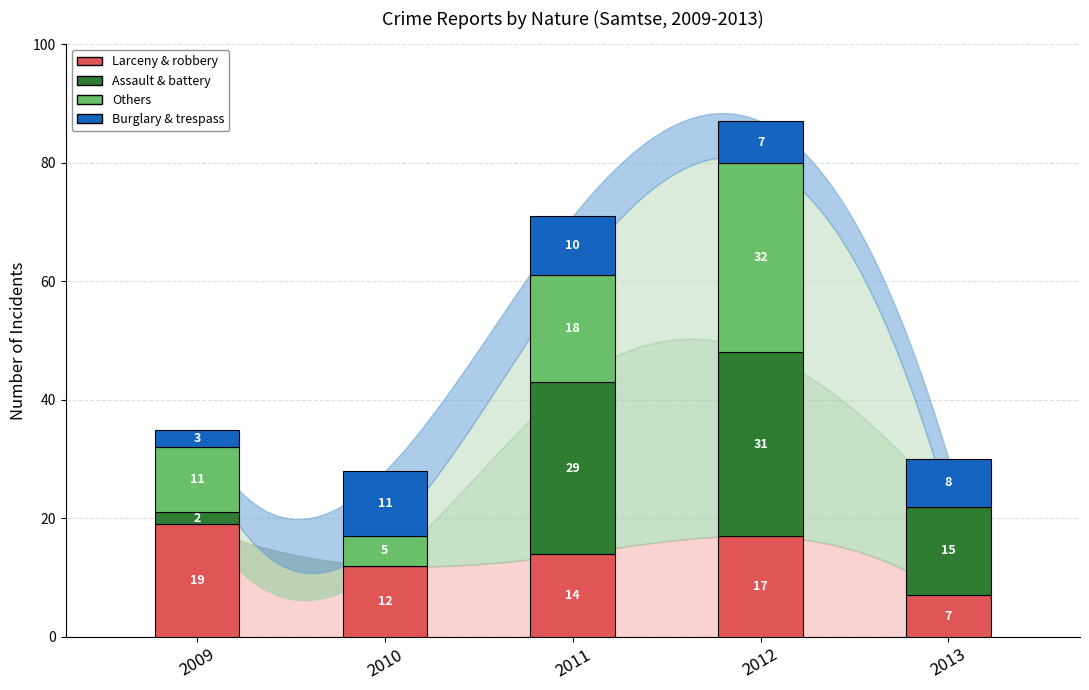

How many Larceny & robbery values are between 12 and 17?

3